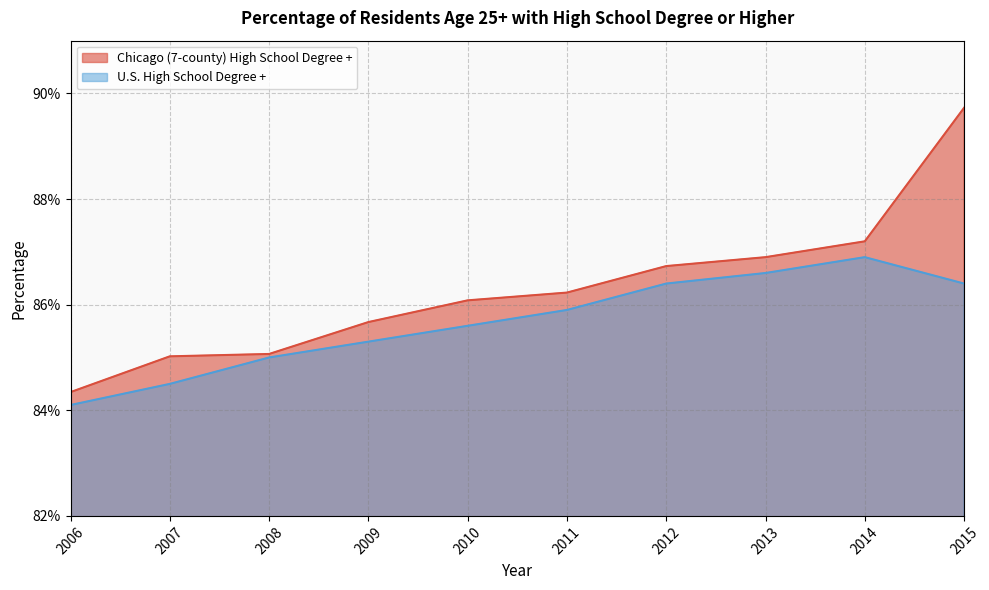

True or false: U.S. High School Degree + and Chicago (7-county) High School Degree + cross at least once.

False